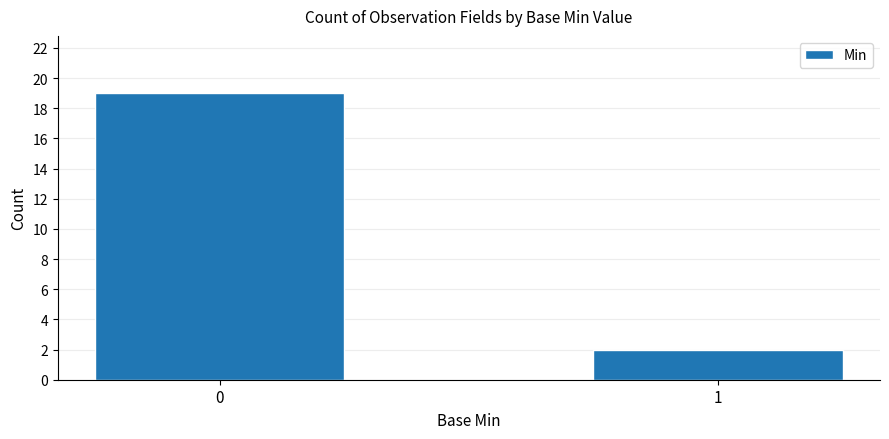

Reading right to left, transcribe all the data shown in this chart.

1=2	0=19